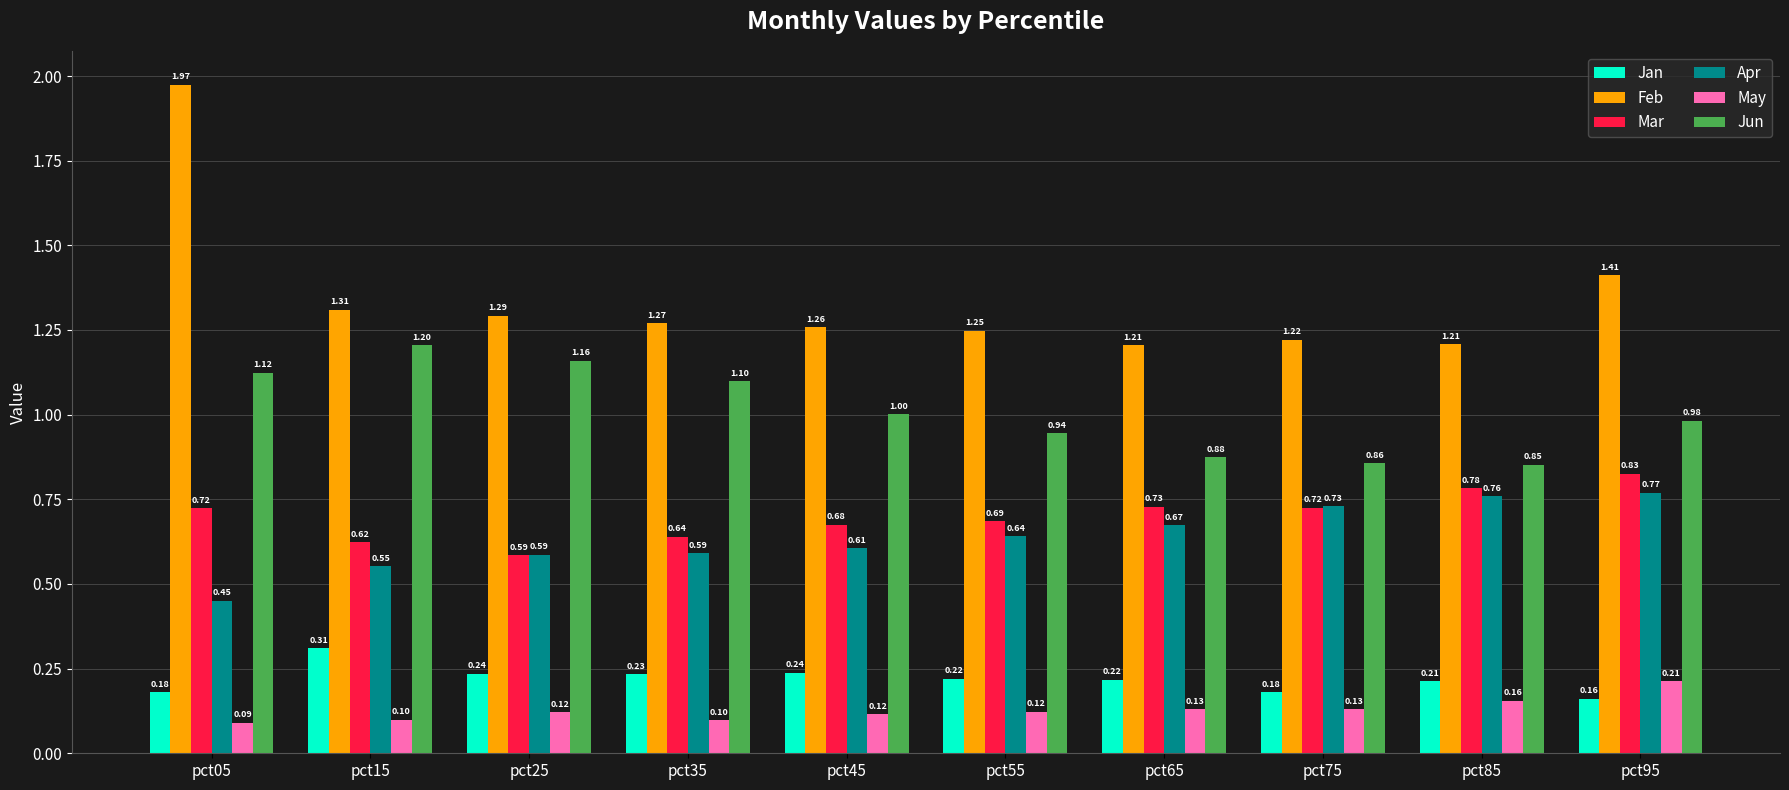

Which series has the largest range (max minus min)?

Feb